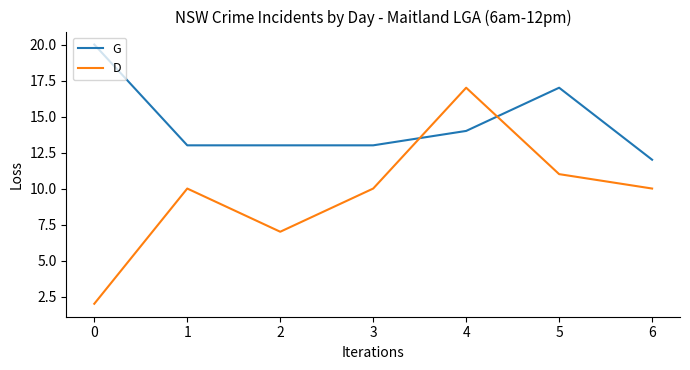

At which category is the sum across all series the highest?

4